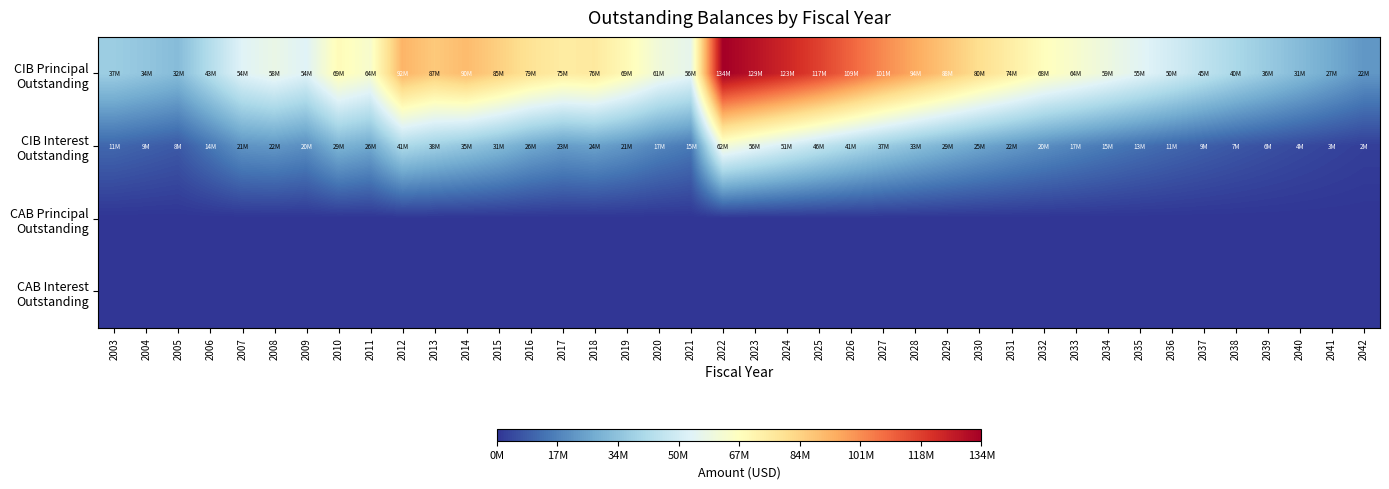

Which series has the largest total across all categories?

CIB Principal Outstanding